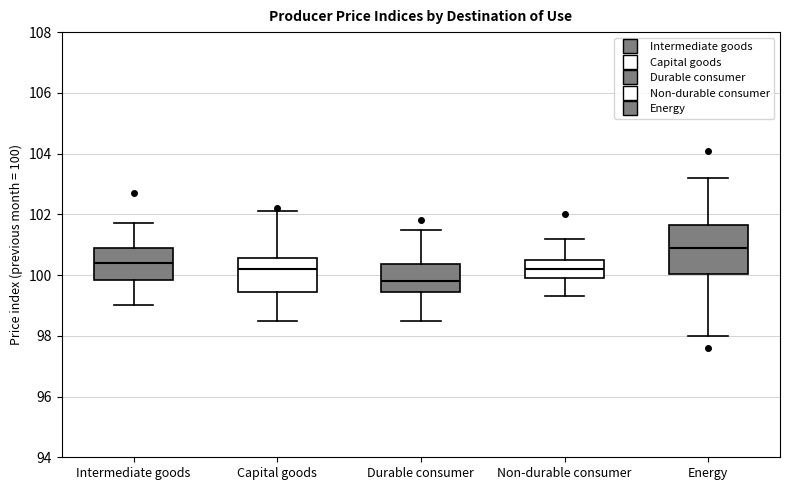

Where is the lower edge of the box for Non-durable consumer on the y-axis? The values are not printed on the chart, so give them approximately, as read against the axis.

100.0